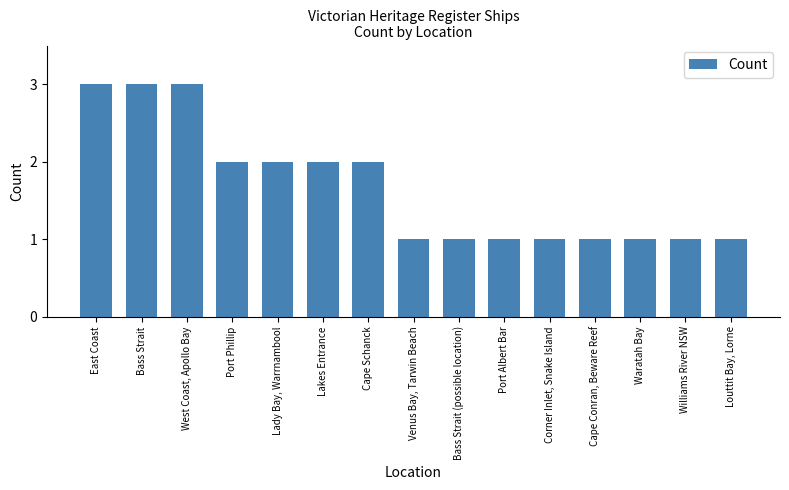

What is the ratio of the value at Bass Strait (possible location) to the value at Lady Bay, Warrnambool?

0.5